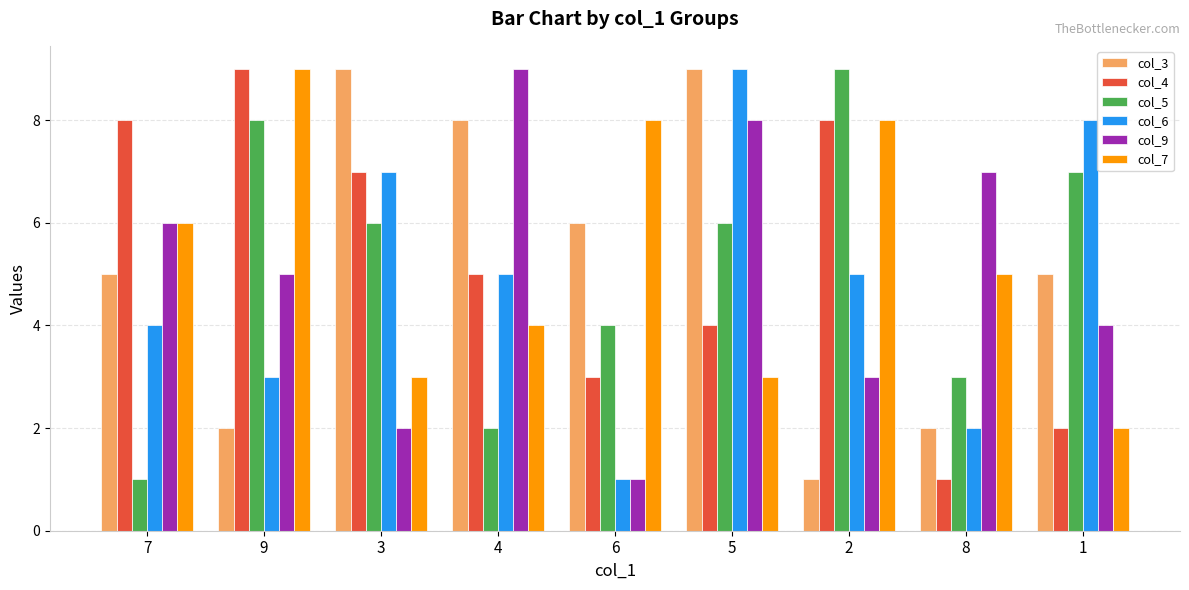

Does the chart contain any negative values?

No